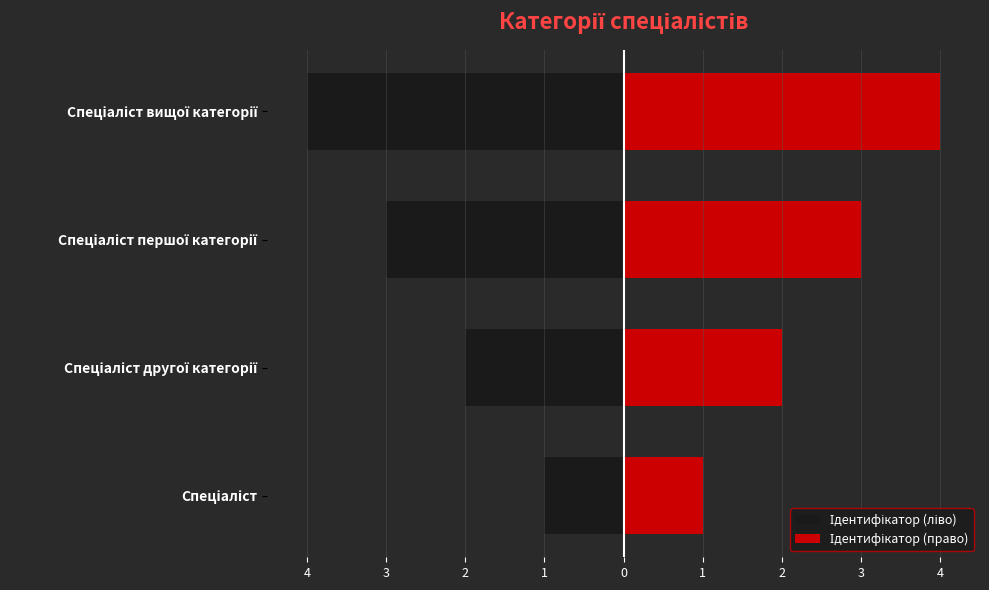

How many data points in Ідентифікатор (право) are above 3?

1